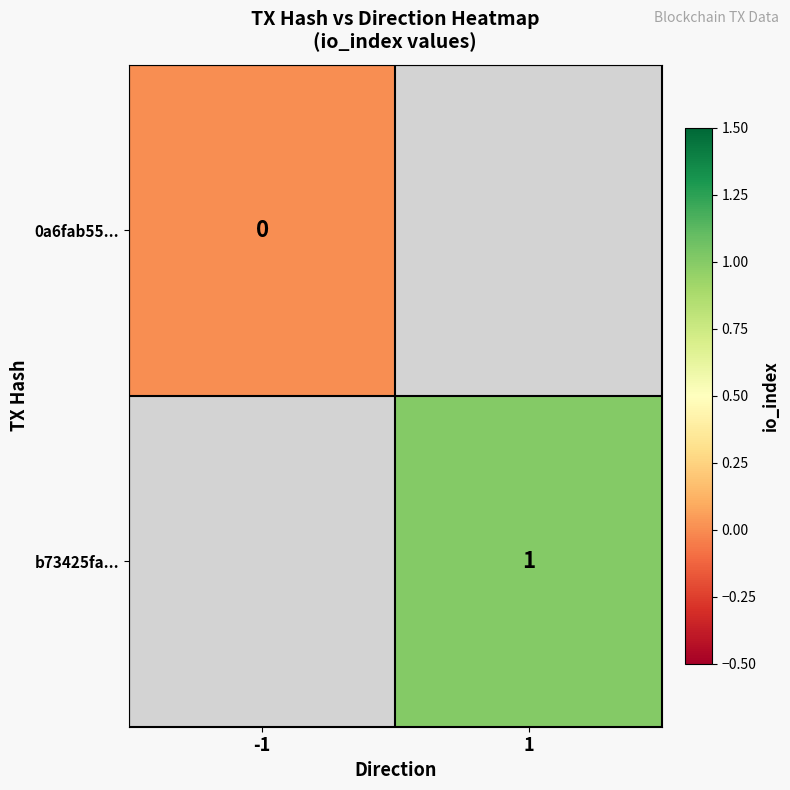

The b73425fa... series shows 2 at 1. True or false?

False